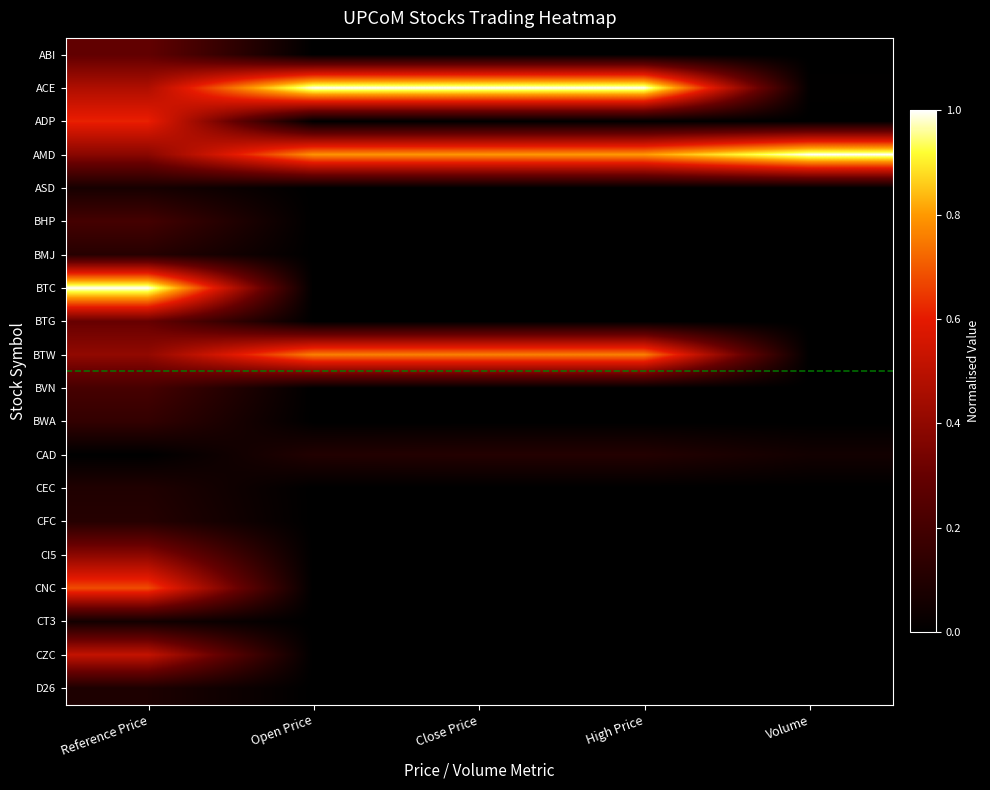

The BTC series shows 0.0 at Open Price. True or false?

True